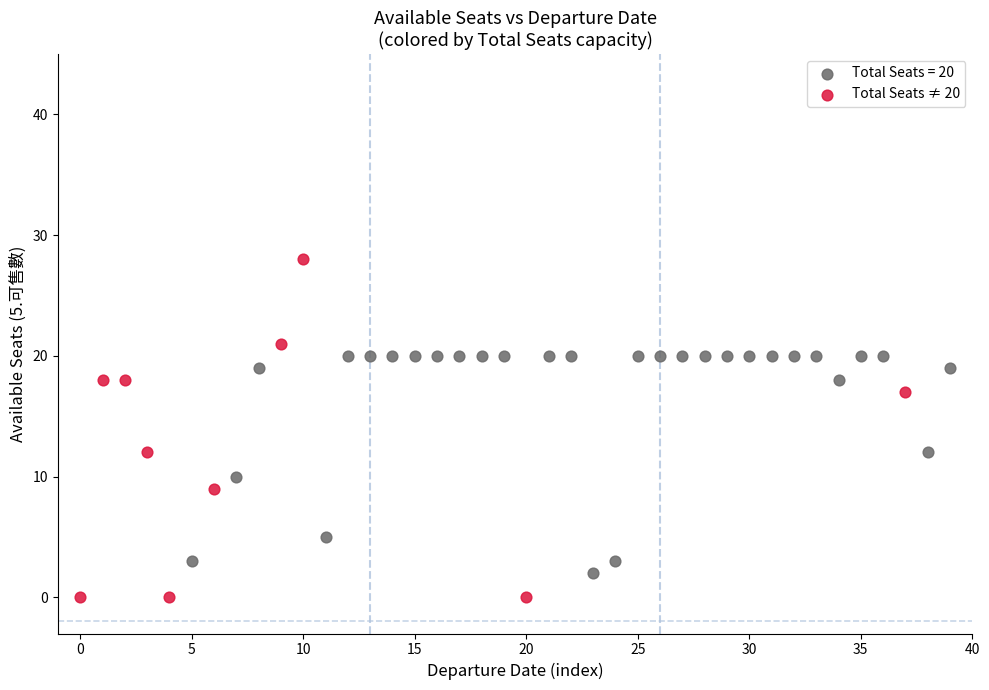

Which series contains the lowest Y value?

Total Seats ≠ 20